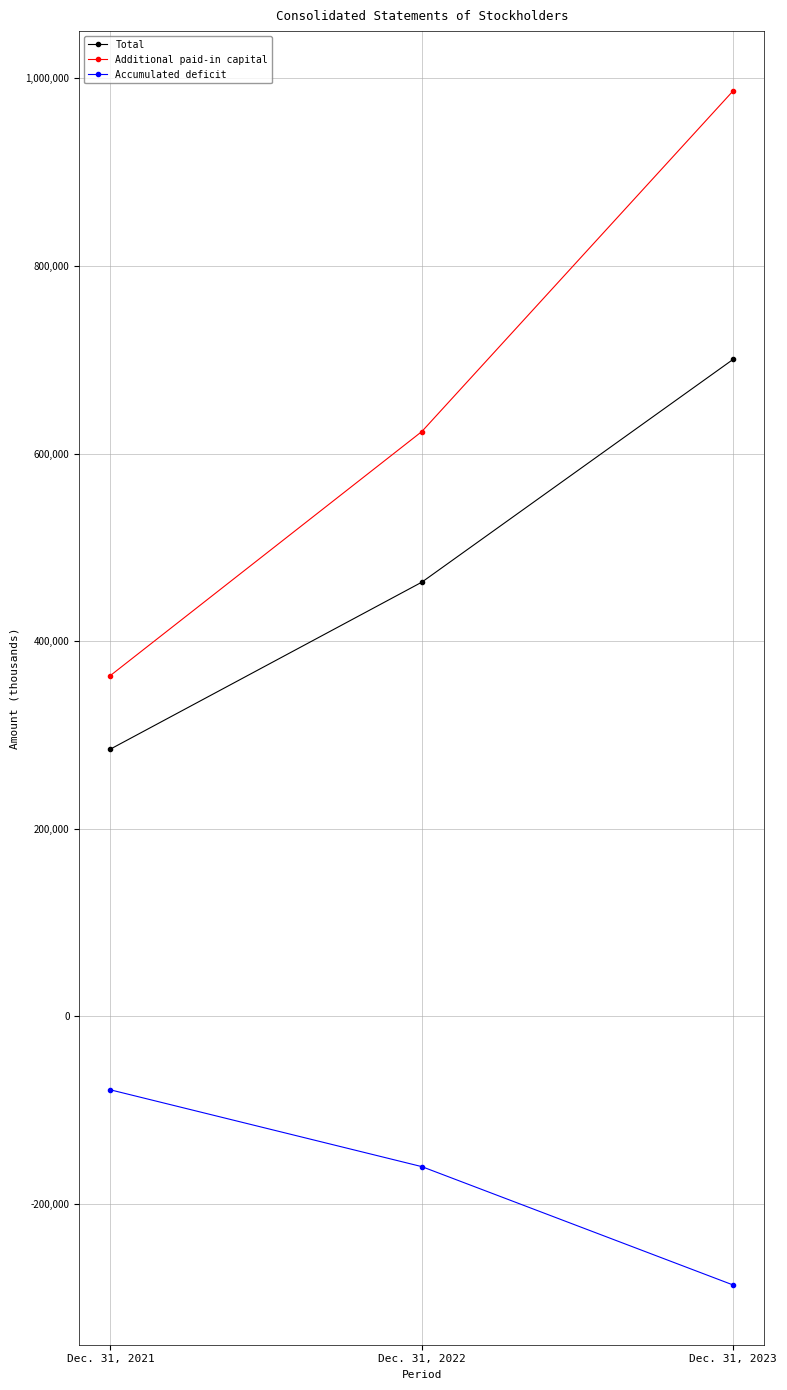

What is the sum of all Additional paid-in capital values?

1973845